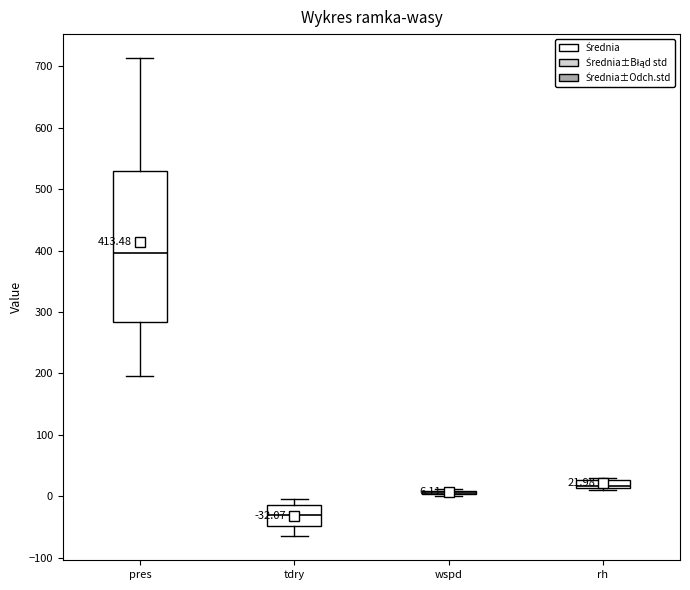

Which box is the tallest, from its lower edge to its upper edge?

pres